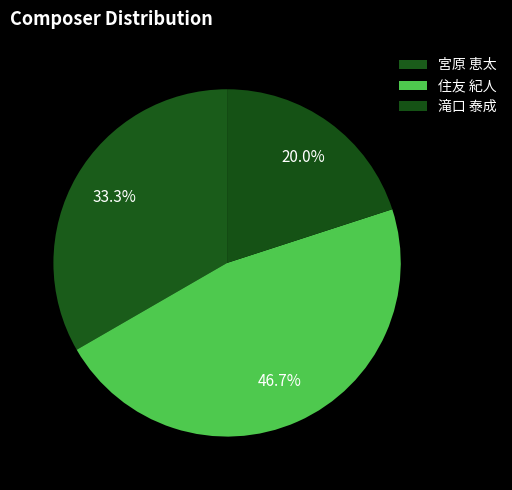

To the nearest percent, what is the difference between the largest and smallest slice percentages?

27%